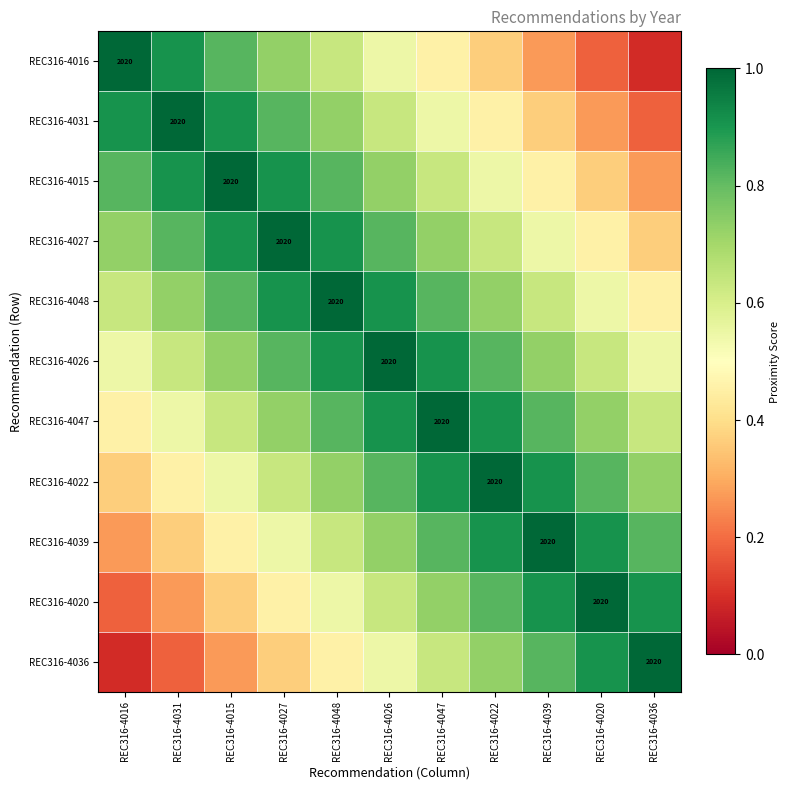

Count the number of categories in the chart.

11